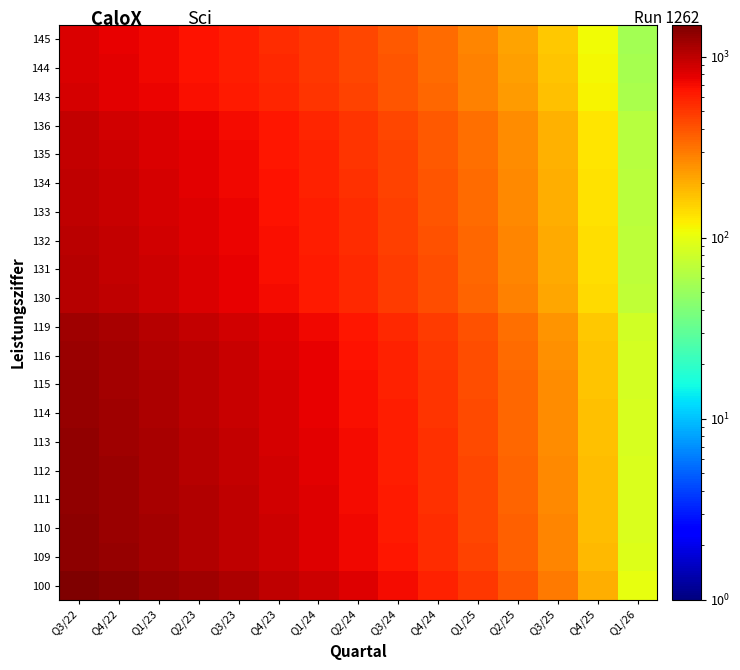

Rank the series by their maximum value, from highest to lowest.

100, 109, 110, 111, 112, 113, 114, 115, 116, 119, 130, 131, 132, 133, 134, 135, 136, 143, 144, 145